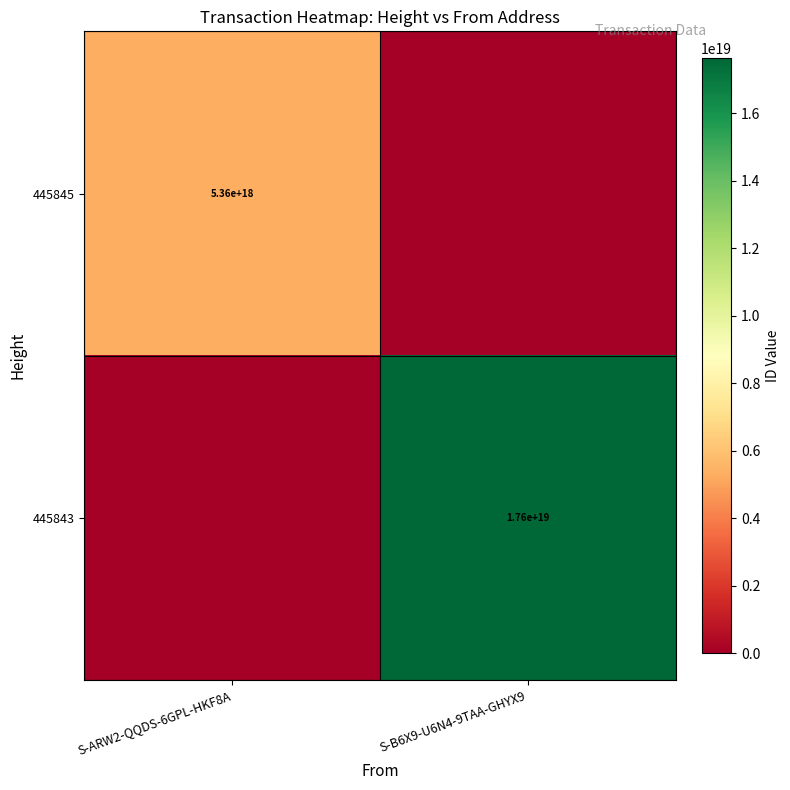

True or false: 445843 has a value of 27104394736740855808 at S-B6X9-U6N4-9TAA-GHYX9.

False